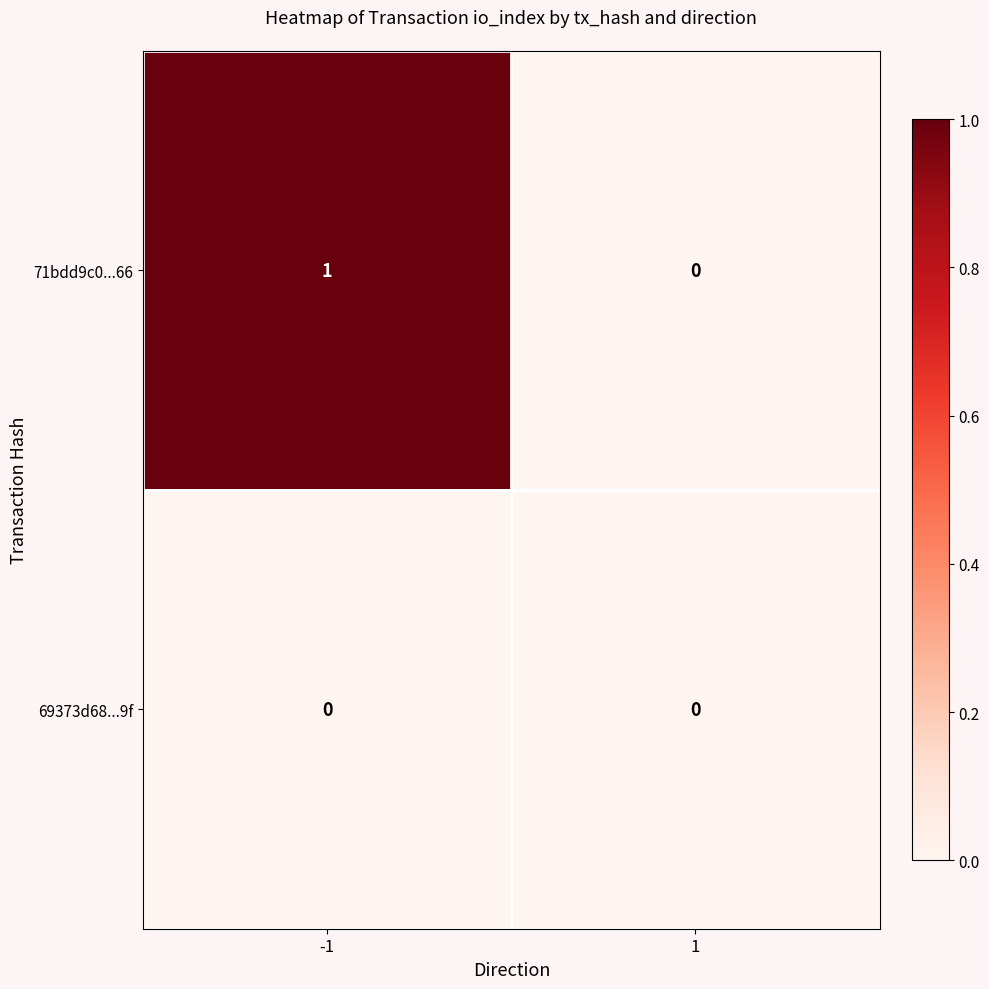

Rank the series at -1 from lowest to highest value.

69373d68...9f, 71bdd9c0...66